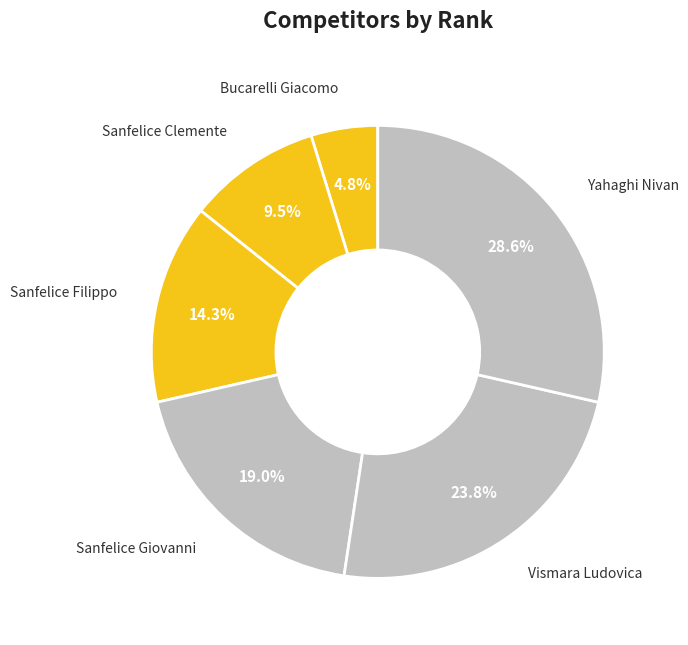

How many segments does this pie chart have?

6